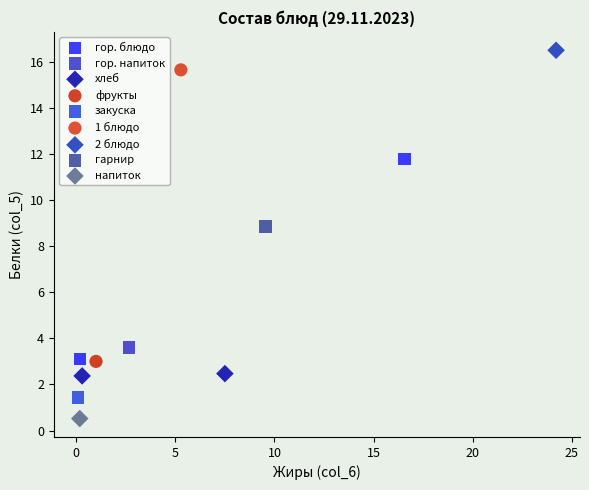

What are all the series names shown in the legend?

гор. блюдо, гор. напиток, хлеб, фрукты, закуска, 1 блюдо, 2 блюдо, гарнир, напиток